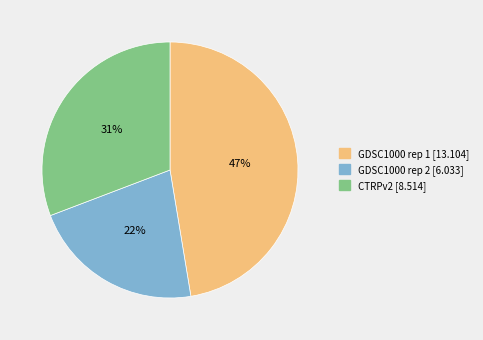

Do GDSC1000 rep 1 and CTRPv2 together represent more than half of the pie?

Yes